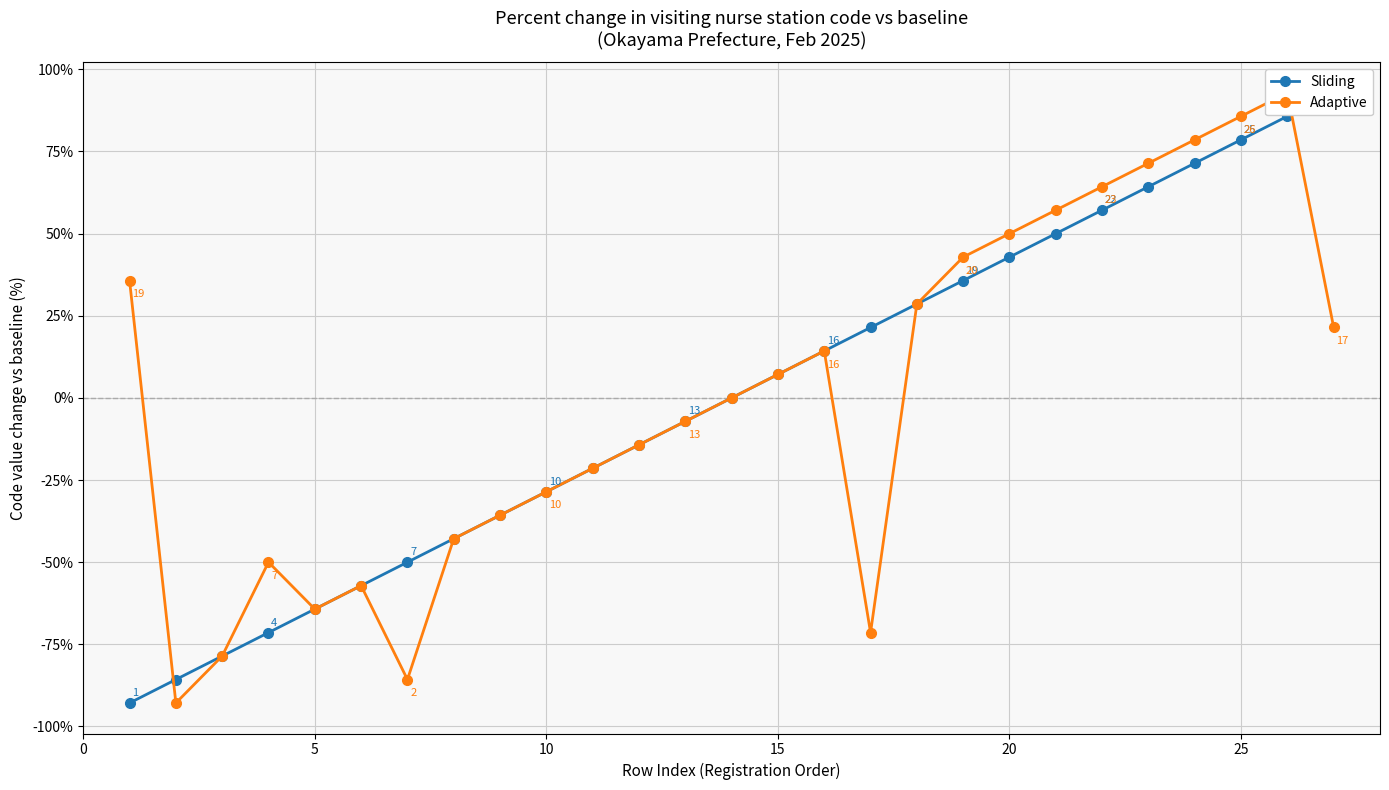

Does the chart have visible grid lines?

Yes